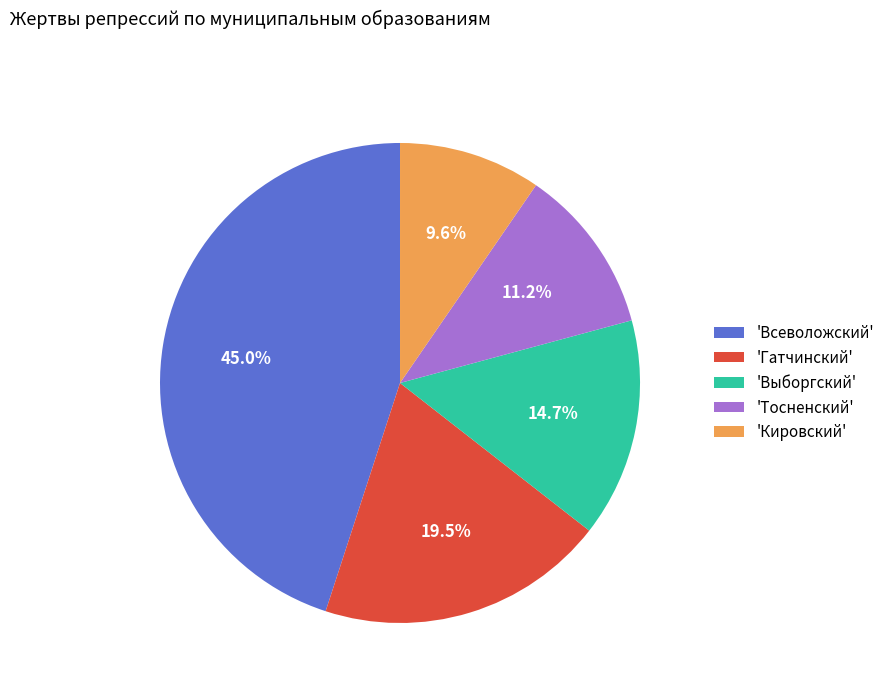

How much of the chart is everything except 'Выборгский'?

85.3%